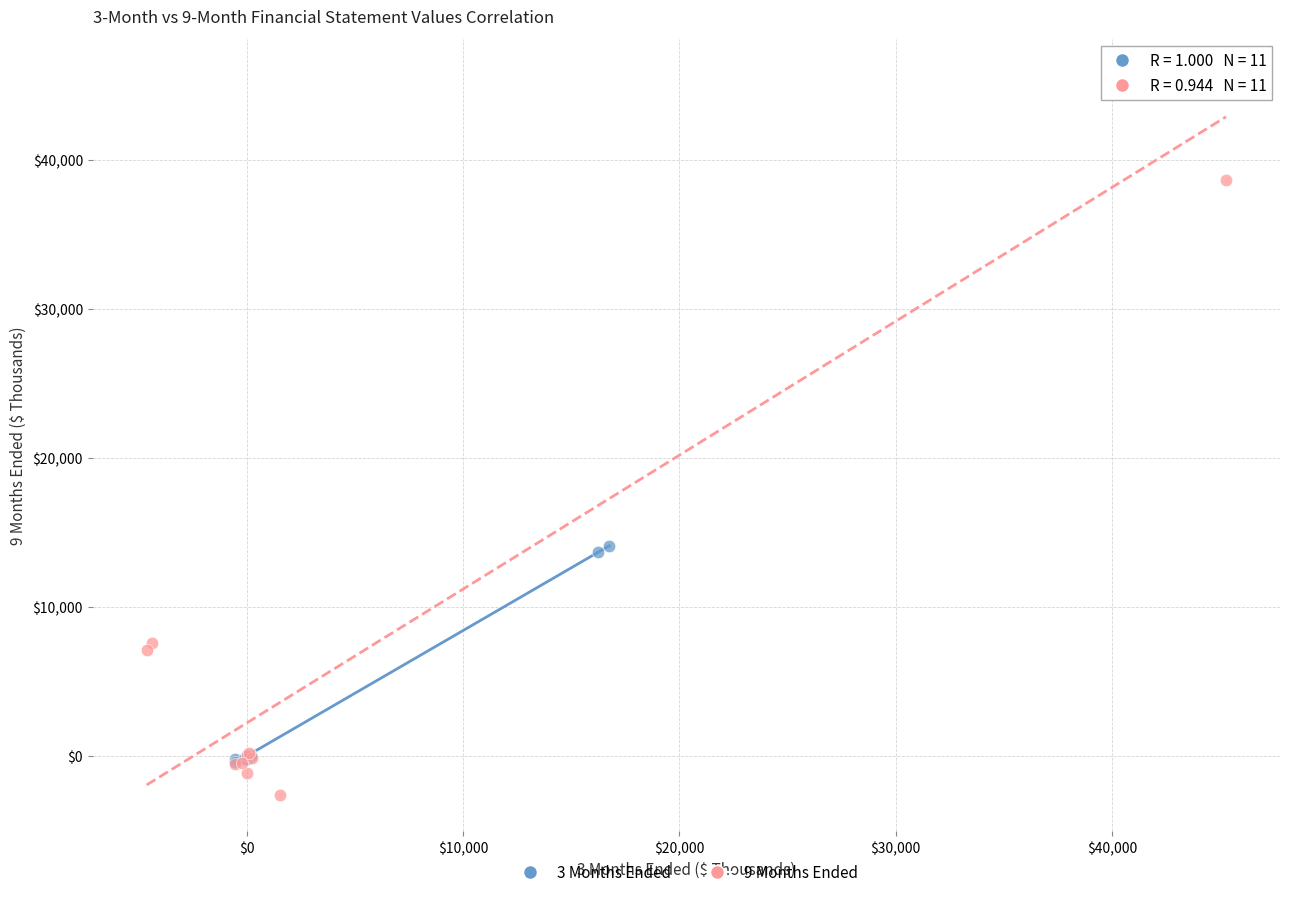

Which series reaches the minimum Y coordinate?

9 Months Ended